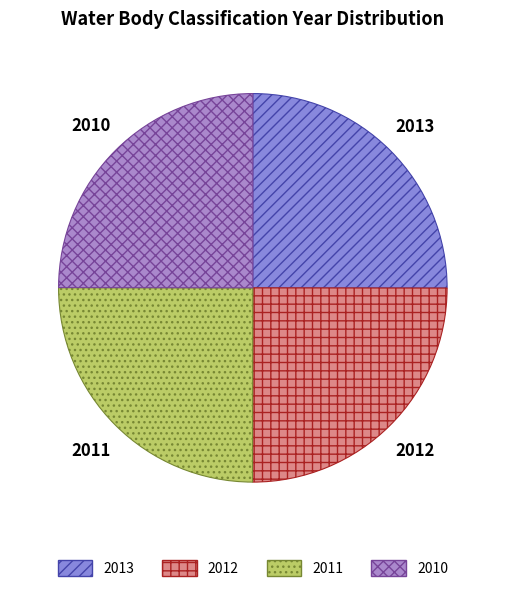

How many segments does this pie chart have?

4